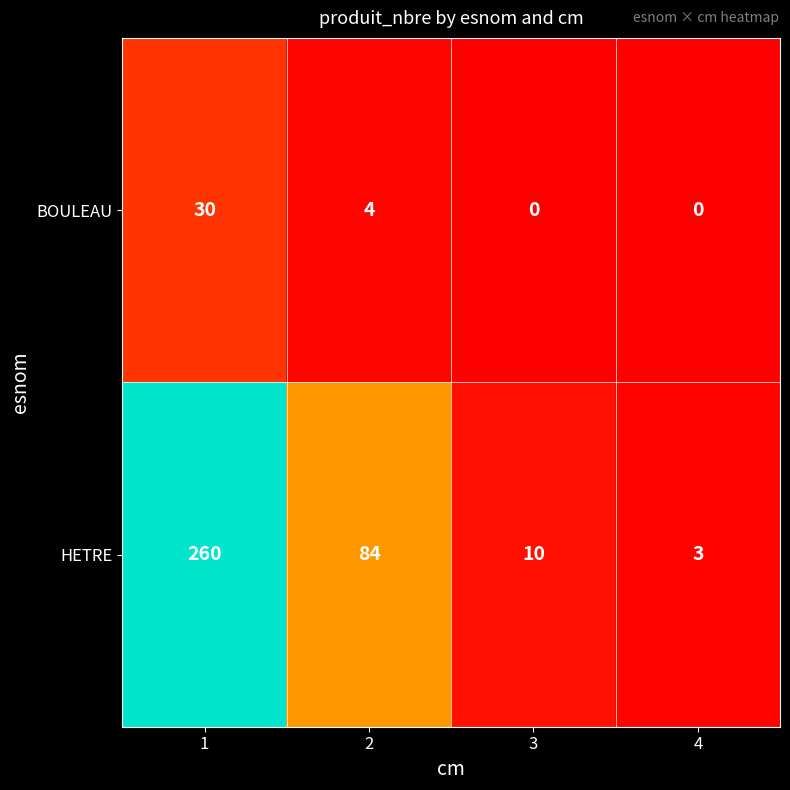

What is the total value across all series at 3?

10